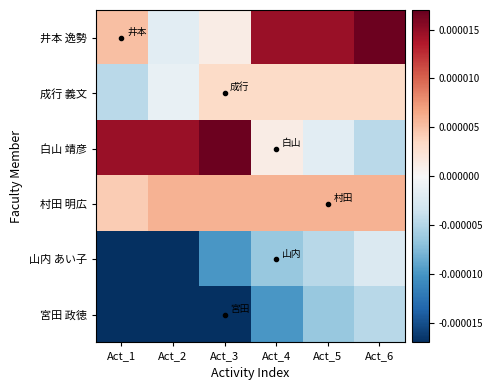

Reading left to right, transcribe all the data shown in this chart.

井本 逸勢: Act_1=0.0	Act_2=-0.0	Act_3=0.0	Act_4=0.0	Act_5=0.0	Act_6=0.0
成行 義文: Act_1=-0.0	Act_2=-0.0	Act_3=0.0	Act_4=0.0	Act_5=0.0	Act_6=0.0
白山 靖彦: Act_1=0.0	Act_2=0.0	Act_3=0.0	Act_4=0.0	Act_5=-0.0	Act_6=-0.0
村田 明広: Act_1=0.0	Act_2=0.0	Act_3=0.0	Act_4=0.0	Act_5=0.0	Act_6=0.0
山内 あい子: Act_1=-0.0	Act_2=-0.0	Act_3=-0.0	Act_4=-0.0	Act_5=-0.0	Act_6=-0.0
宮田 政徳: Act_1=-0.0	Act_2=-0.0	Act_3=-0.0	Act_4=-0.0	Act_5=-0.0	Act_6=-0.0